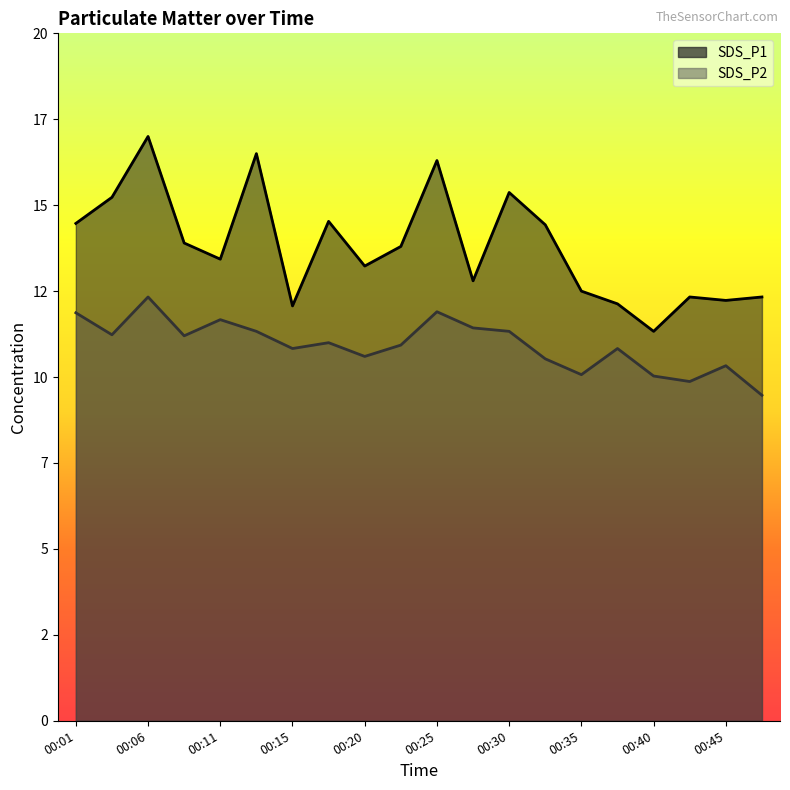

What is the total value across all series at 00:35?

22.6